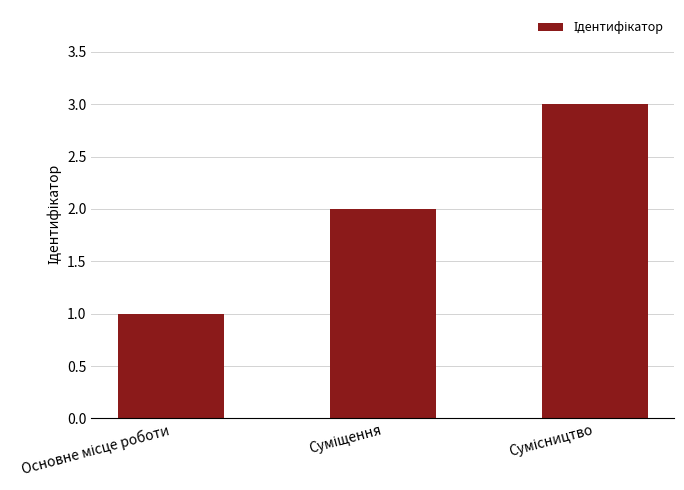

What is the sum of all values?

6